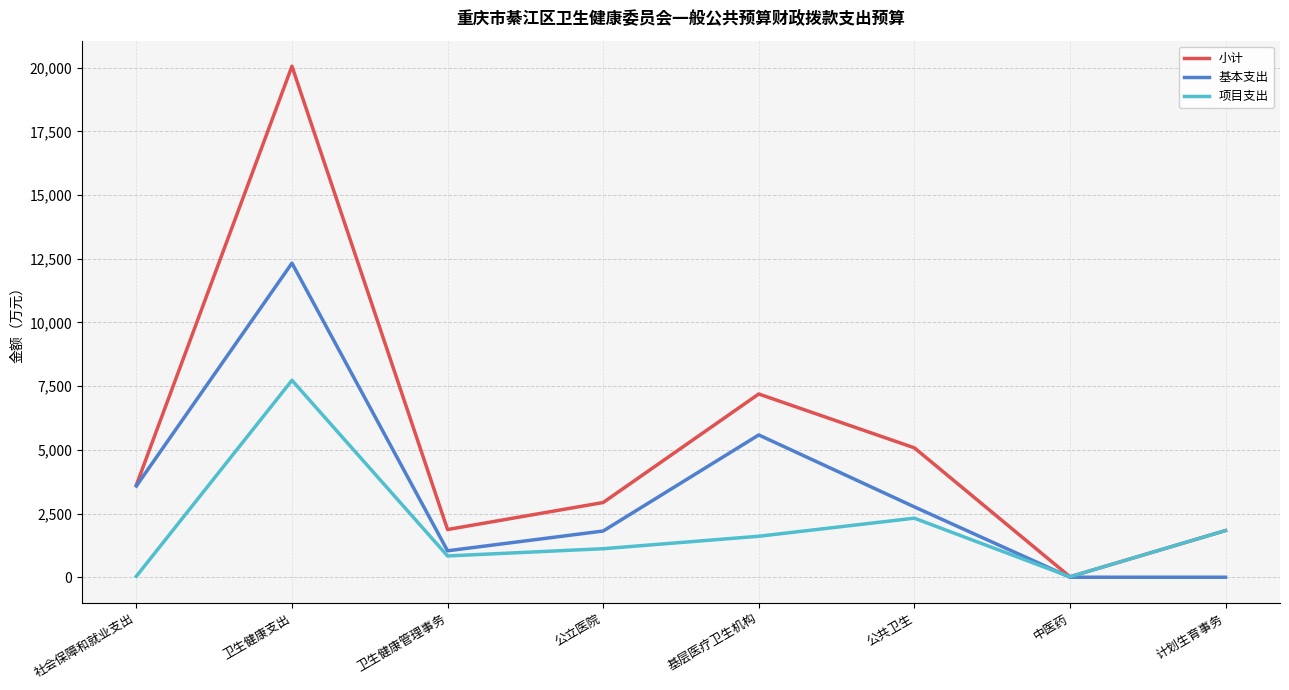

Which series has the largest total across all categories?

小计